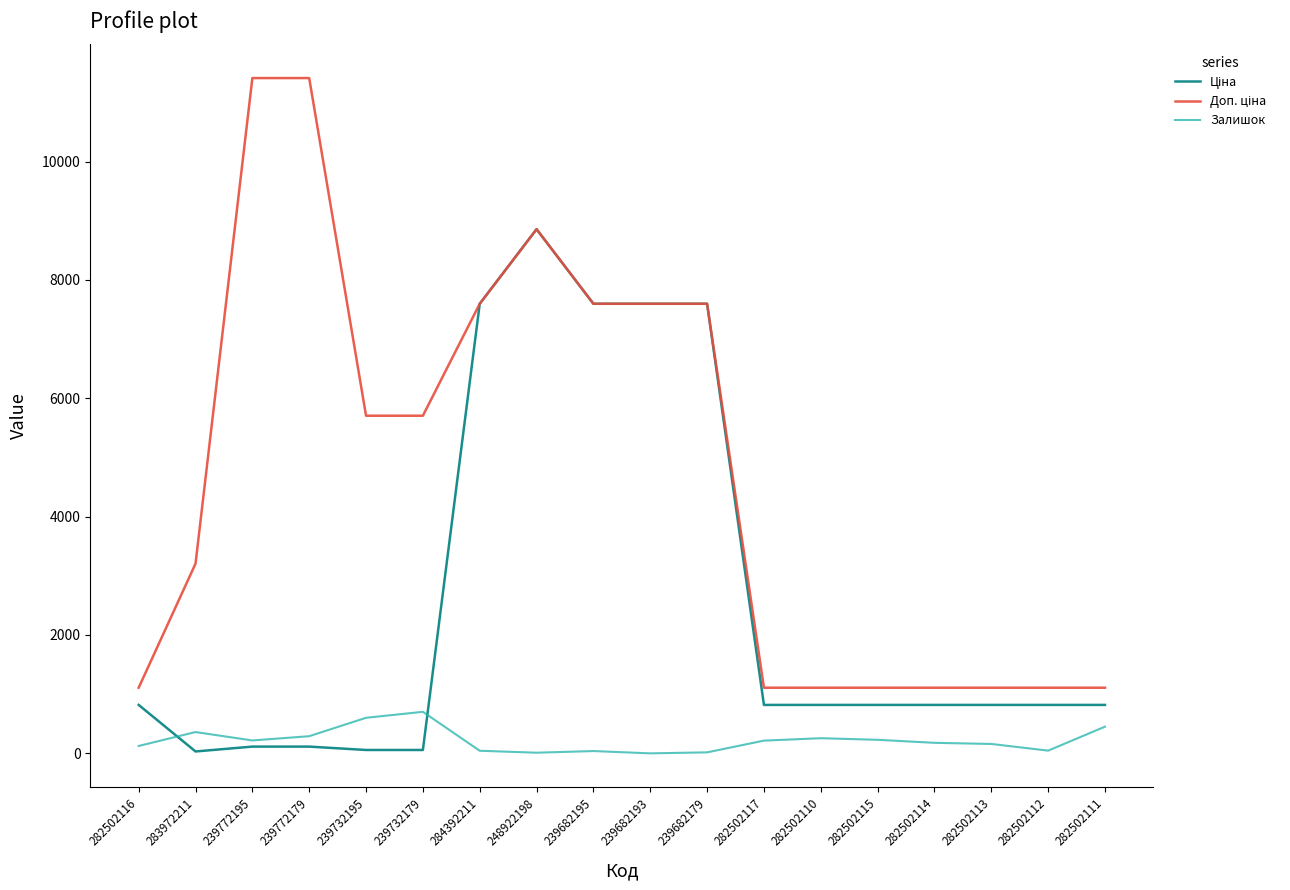

Is it true that Залишок equals 39.0 at 239682195?

True